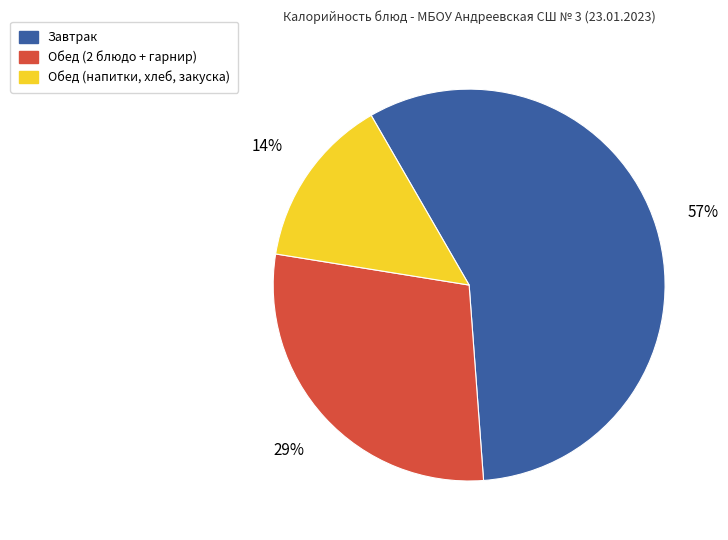

Is there any slice that represents more than half of the pie?

Yes